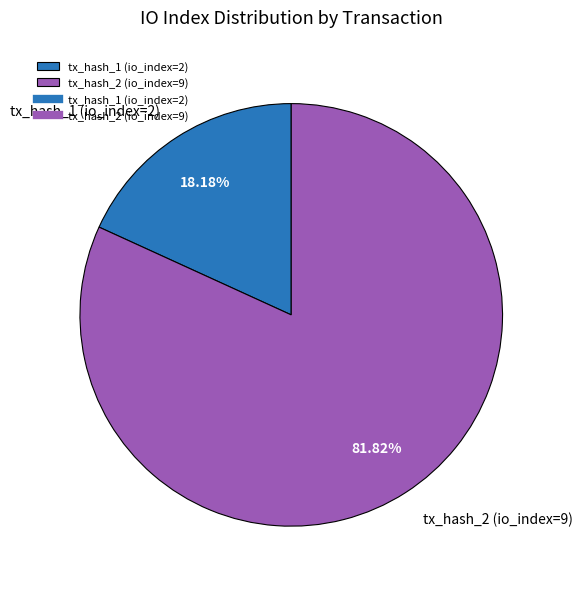

Combined, do tx_hash_2 (io_index=9) and tx_hash_1 (io_index=2) account for over 50%?

Yes